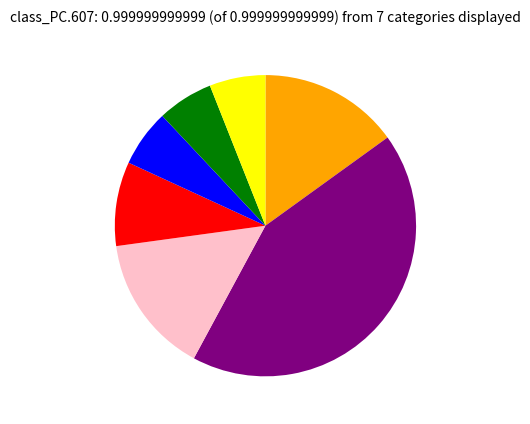

Is there any slice that represents more than half of the pie?

No